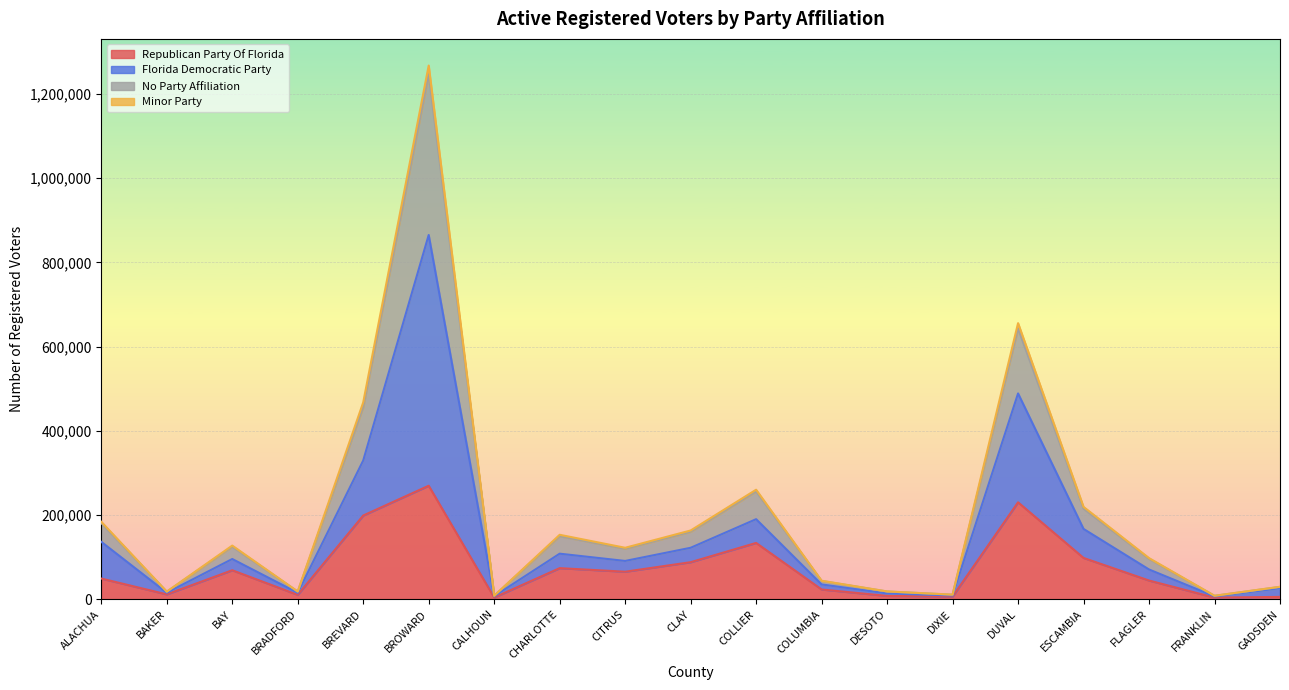

At which category is the sum across all series the highest?

BROWARD